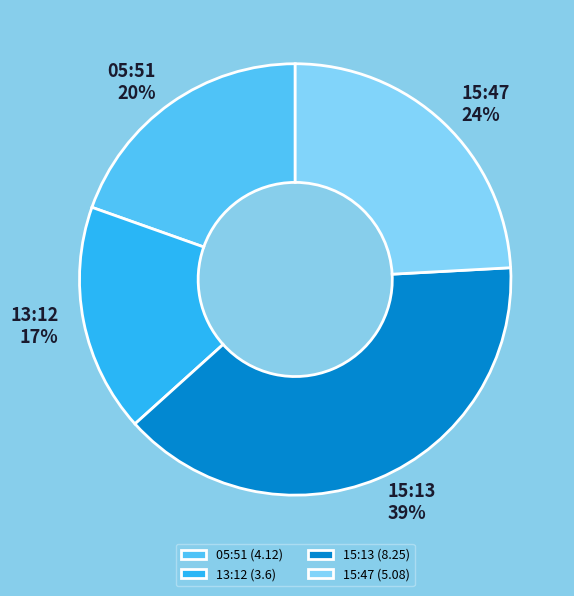

Combined, do 15:47 and 13:12 account for over 50%?

No